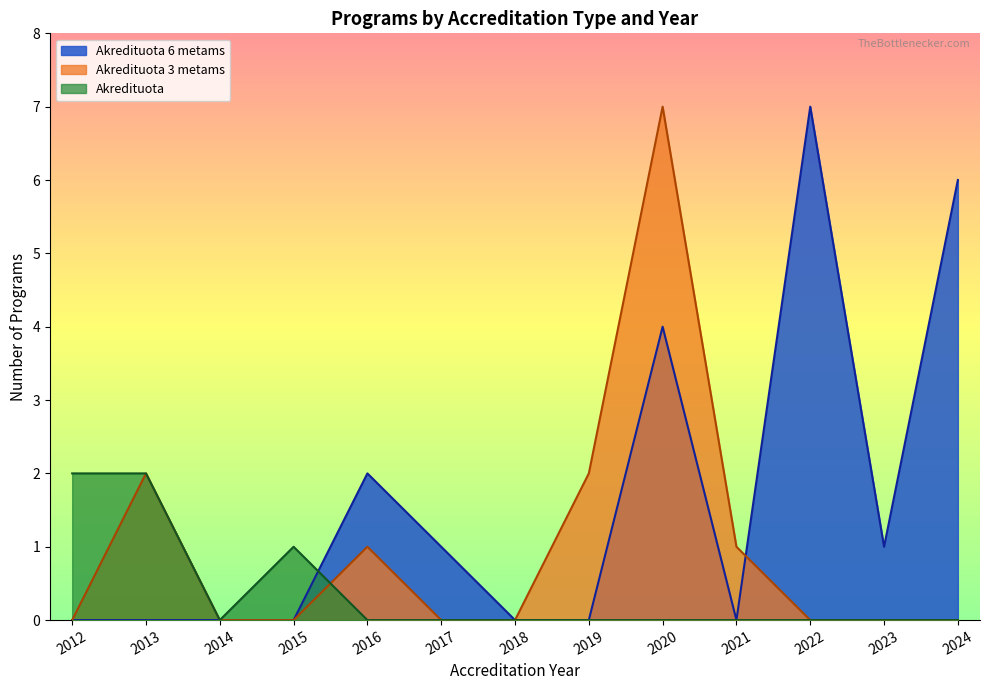

Does the chart have visible grid lines?

No